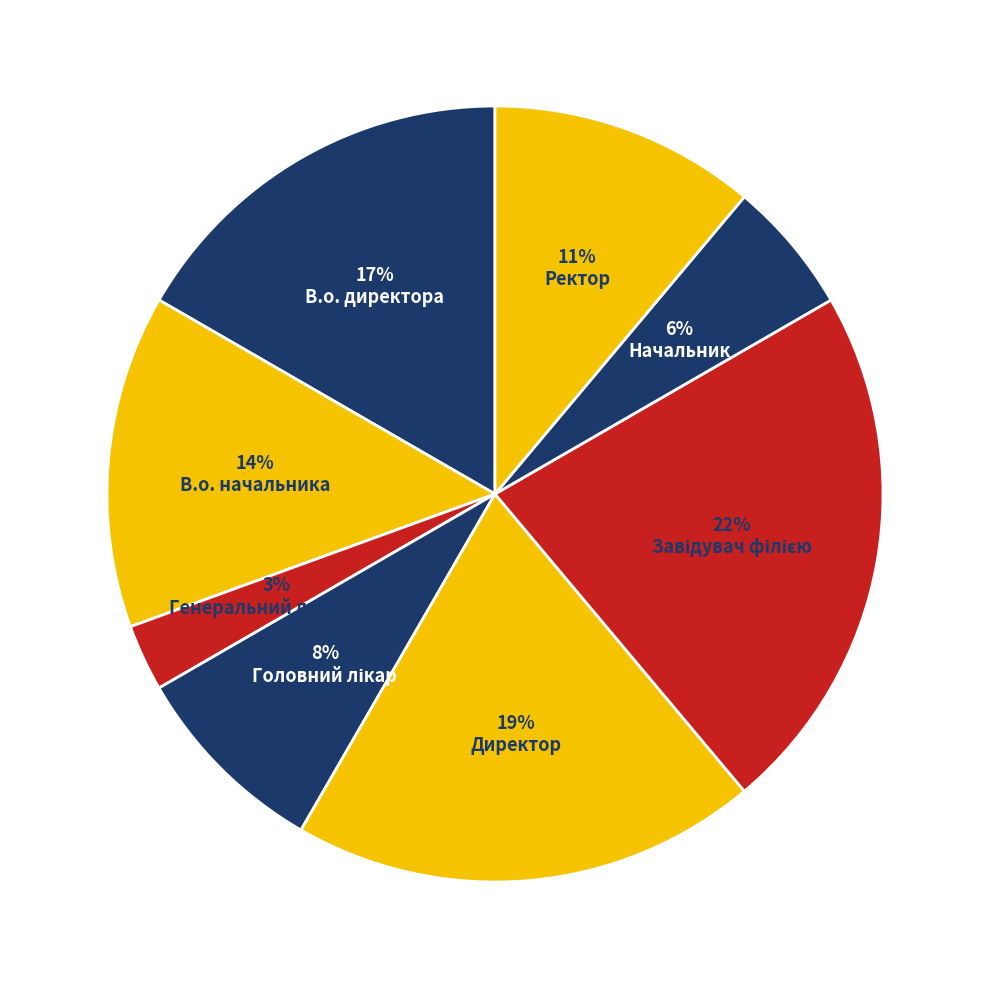

Is Завідувач філією the majority of the pie?

No